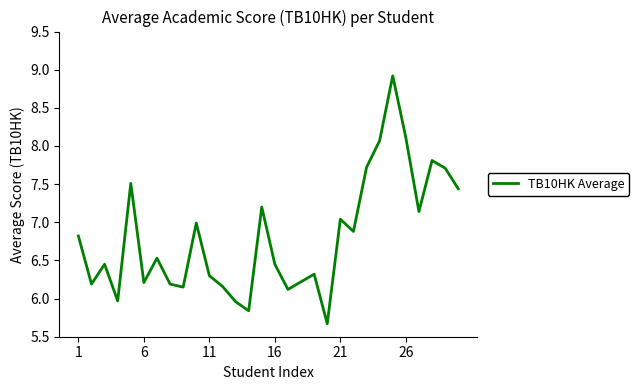

Does the chart have visible grid lines?

No